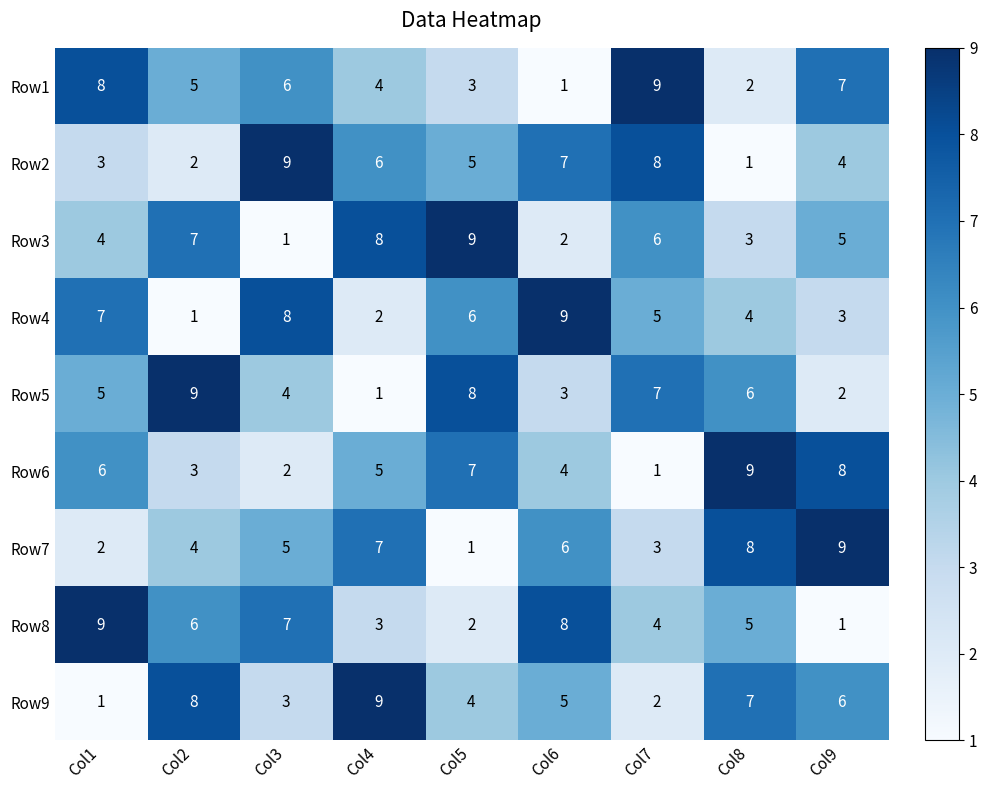

What is the total value across all series at Col2?

45